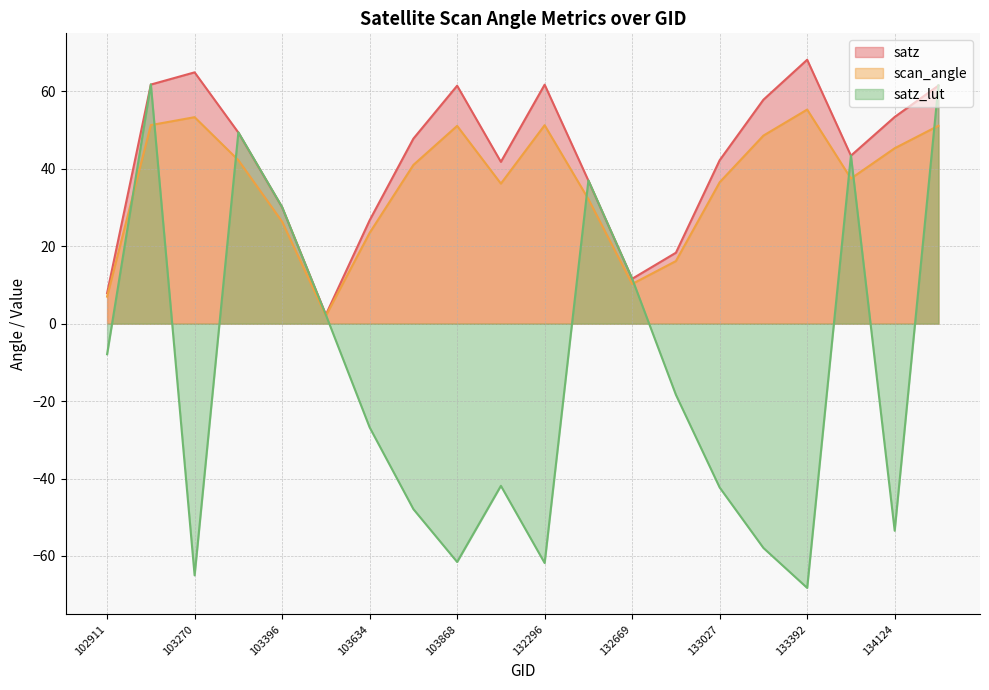

True or false: satz and scan_angle intersect in this chart.

False